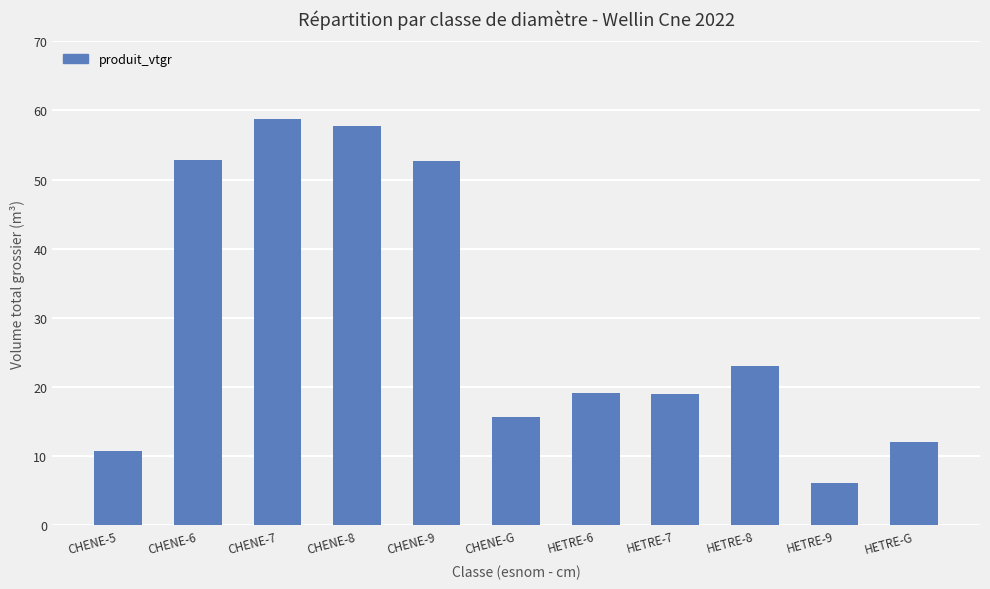

What is the approximate value at CHENE-9?

52.6